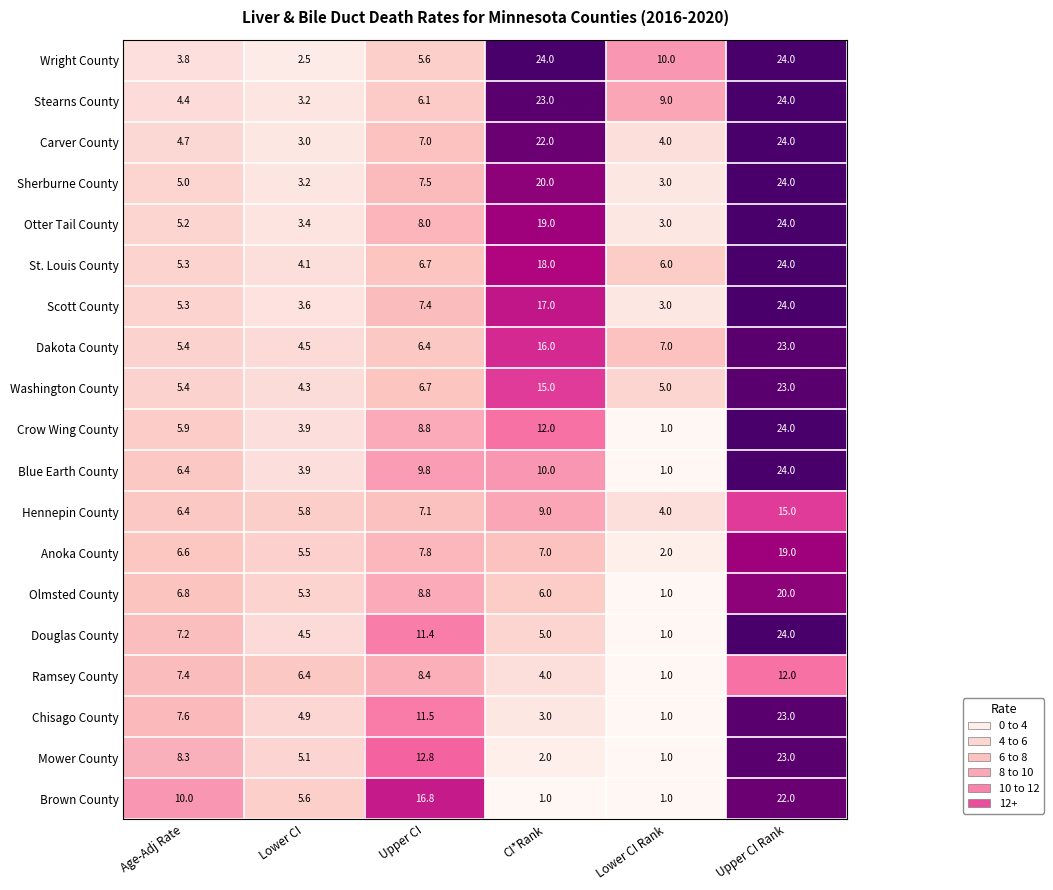

What is the spread (max minus min) of values at Lower CI Rank?

9.0